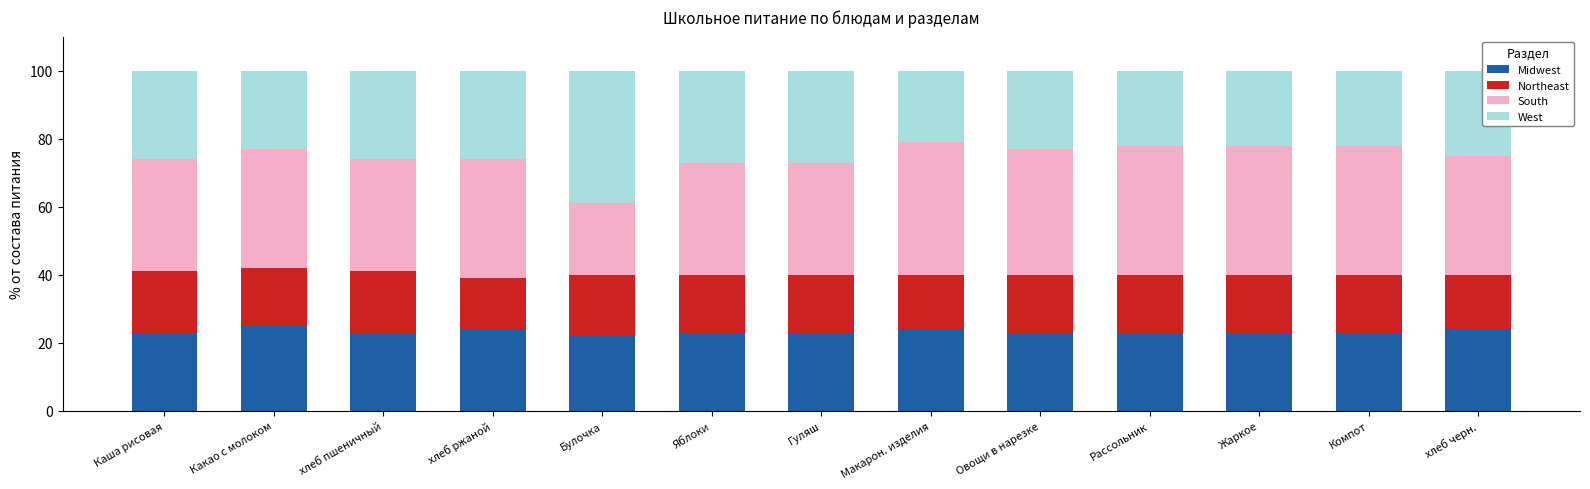

What is the total value across all series at Булочка?

100